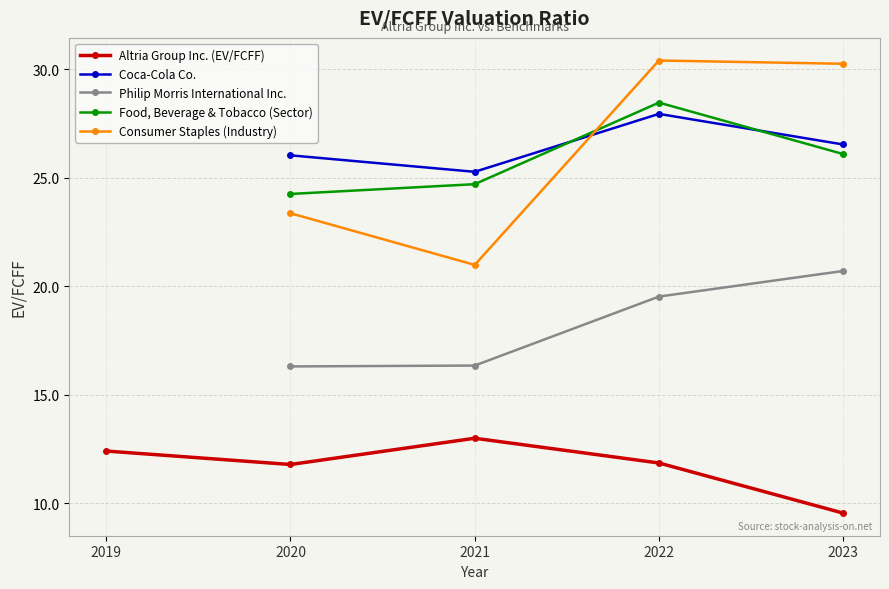

What is the label of the 1st point from the right?

2023-12-31